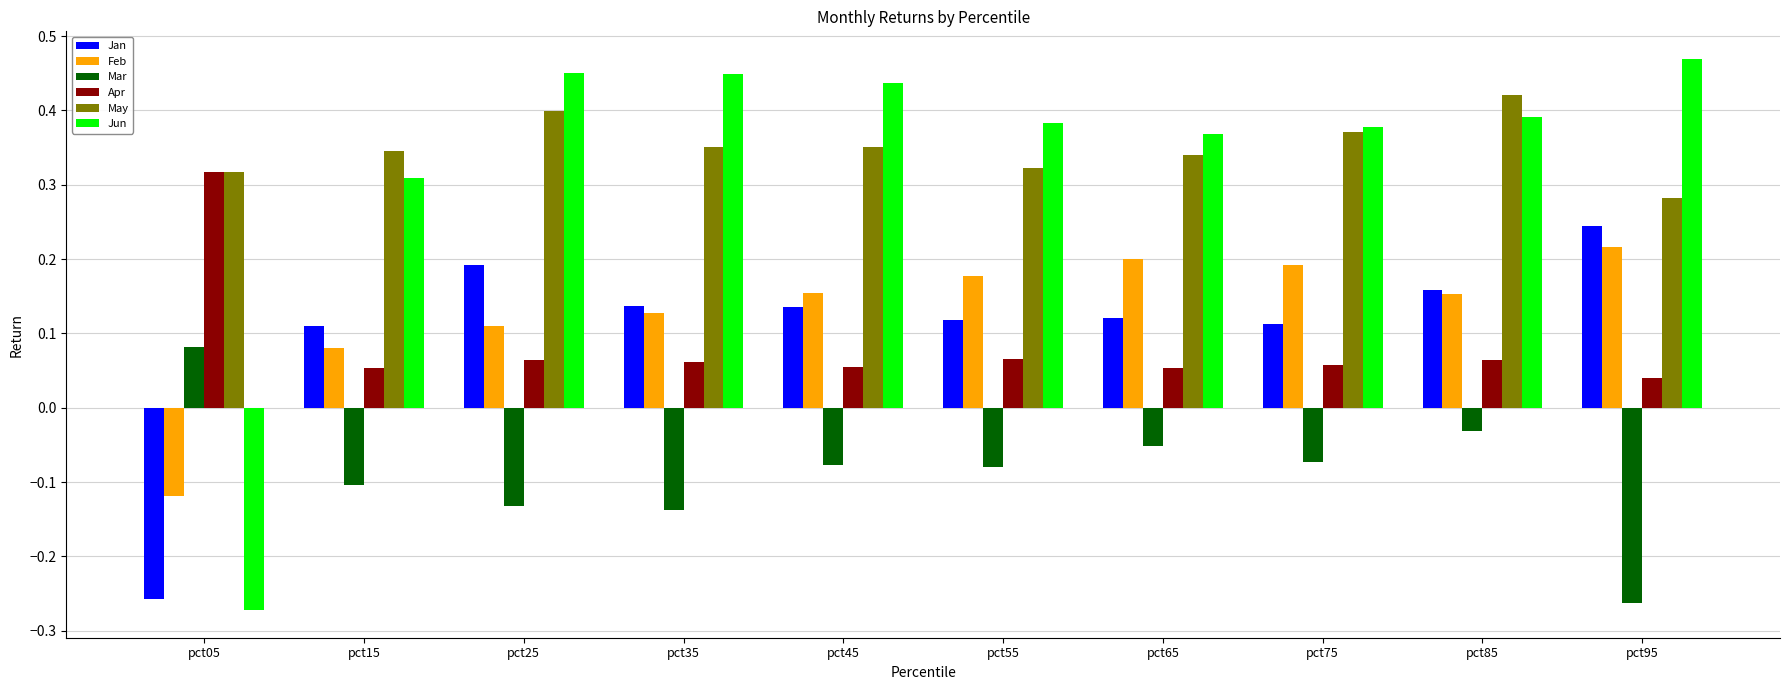

At which label does Jan first exceed 0?

pct15